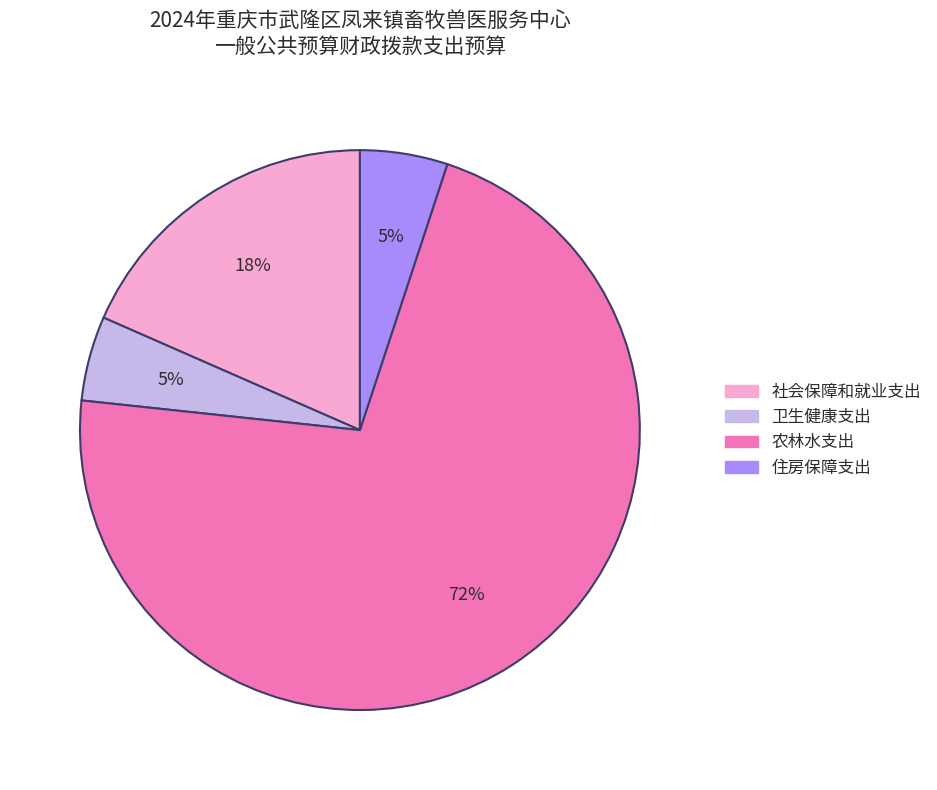

To the nearest percent, what is the difference between the 农林水支出 and 卫生健康支出 slice percentages?

67%